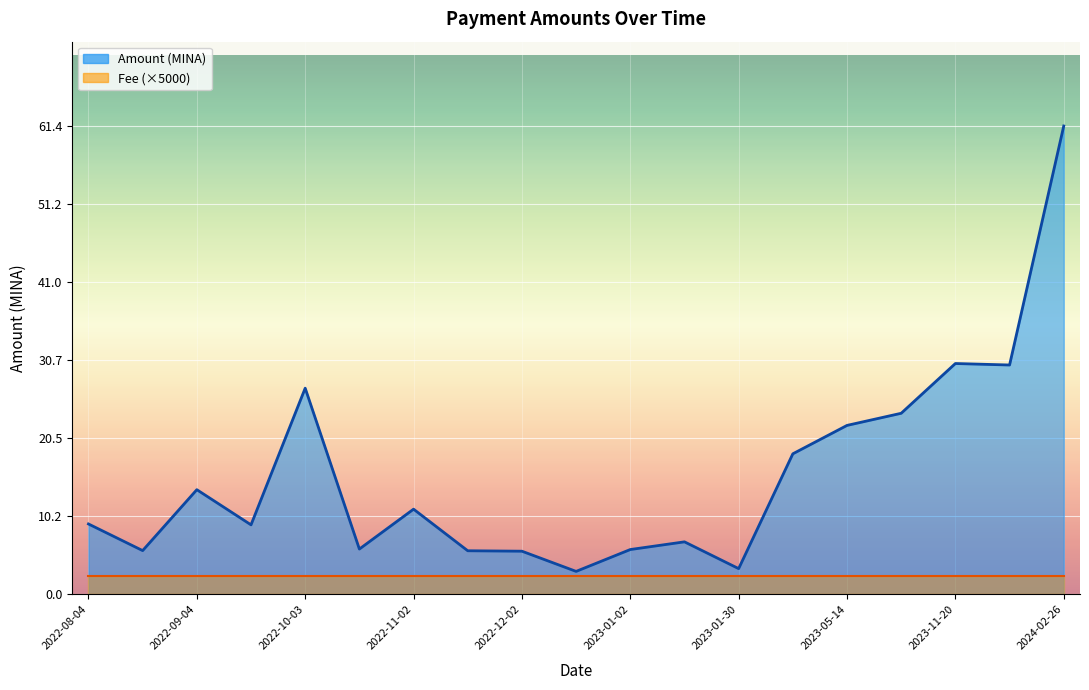

True or false: Fee and Amount intersect in this chart.

False